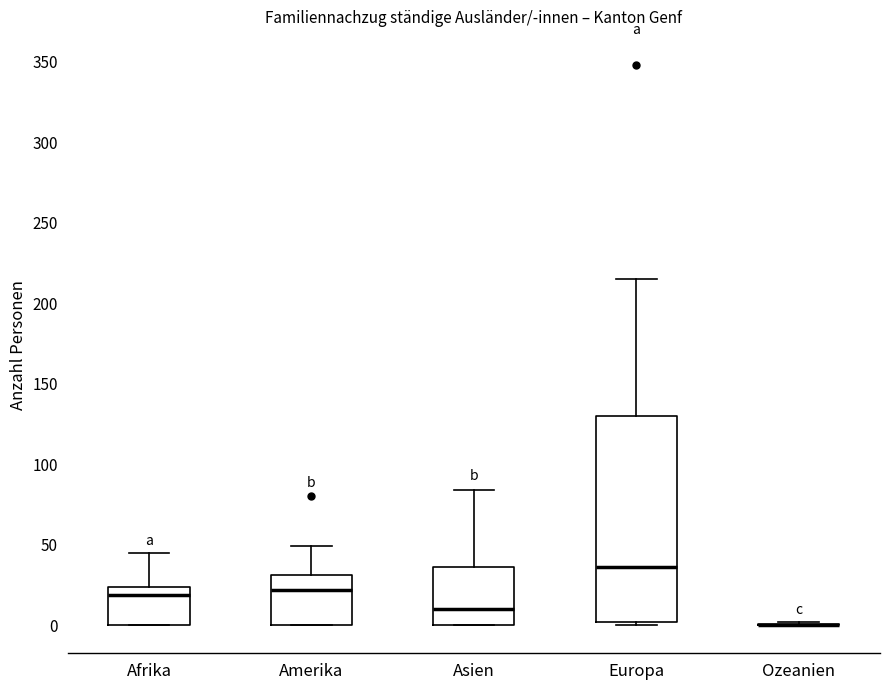

Reading left to right, read every box against the y-axis: the position of its median line, the range the box covers, and the ends of its whiskers. The values are not printed on the chart, so give them approximately, as read against the axis.

Afrika: median 20, box 0 to 25, whiskers 0 to 45
Amerika: median 20, box 0 to 30, whiskers 0 to 50
Asien: median 10, box 0 to 35, whiskers 0 to 85
Europa: median 35, box 0 to 130, whiskers 0 (just below the box's lower edge) to 215
Ozeanien: box collapsed to a line at 0, whiskers 0 to 0